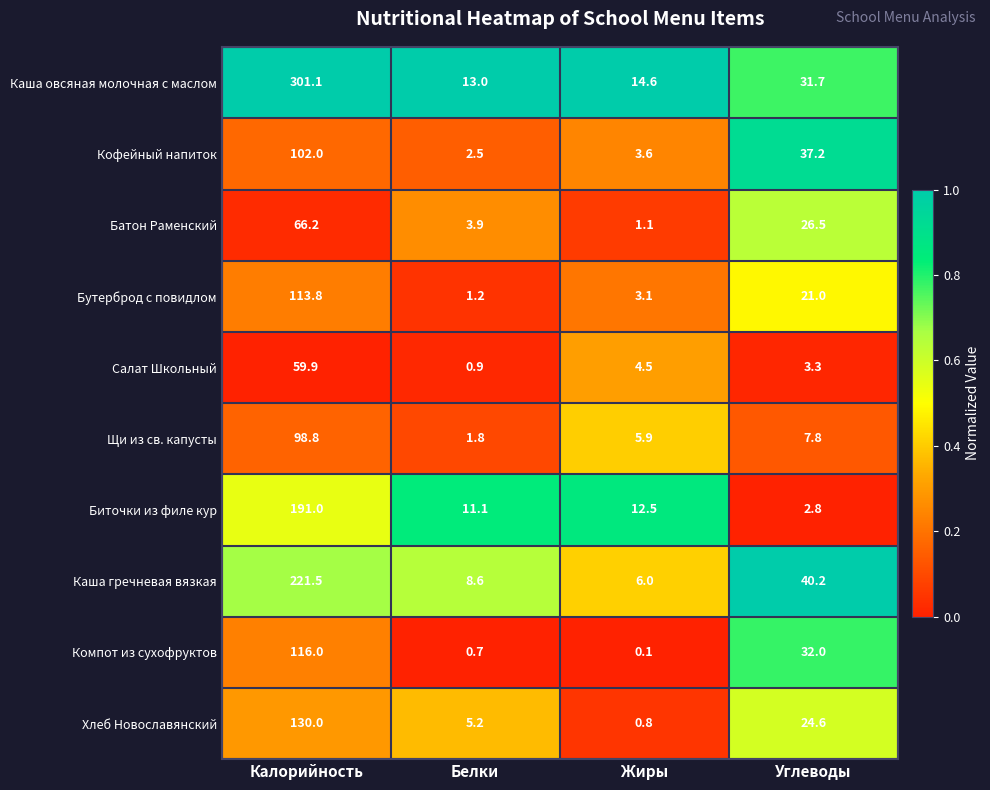

Which series has the widest spread of values?

Каша овсяная молочная с маслом